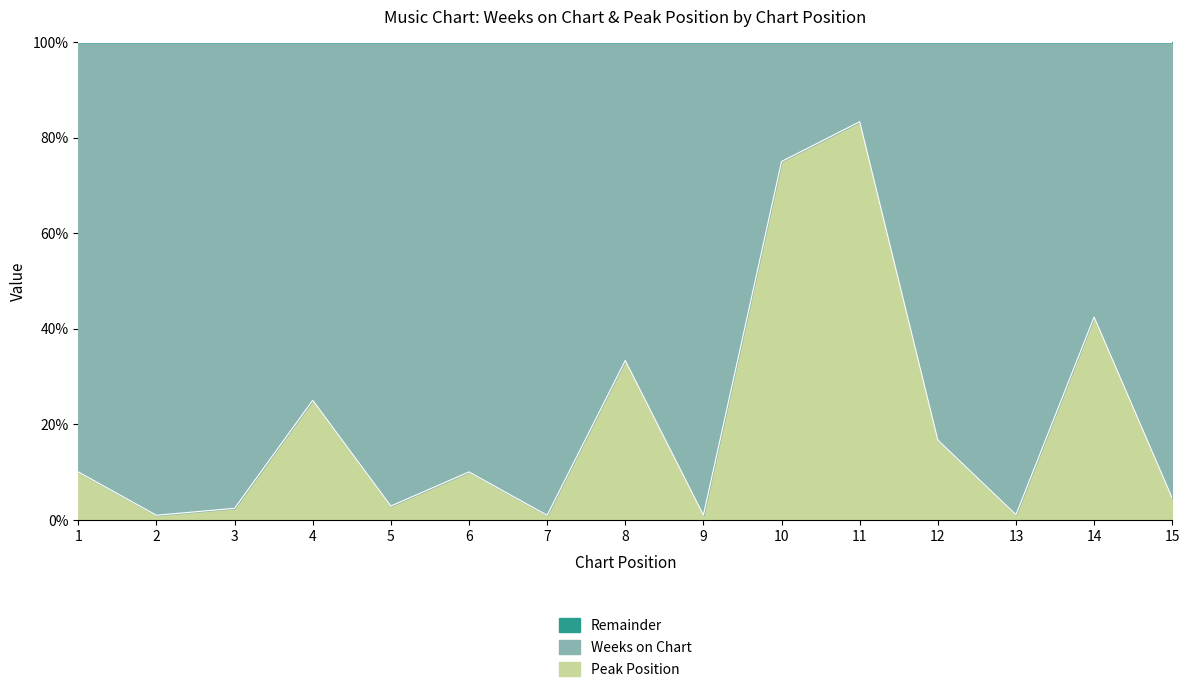

What is the total value across all series at 7?

108